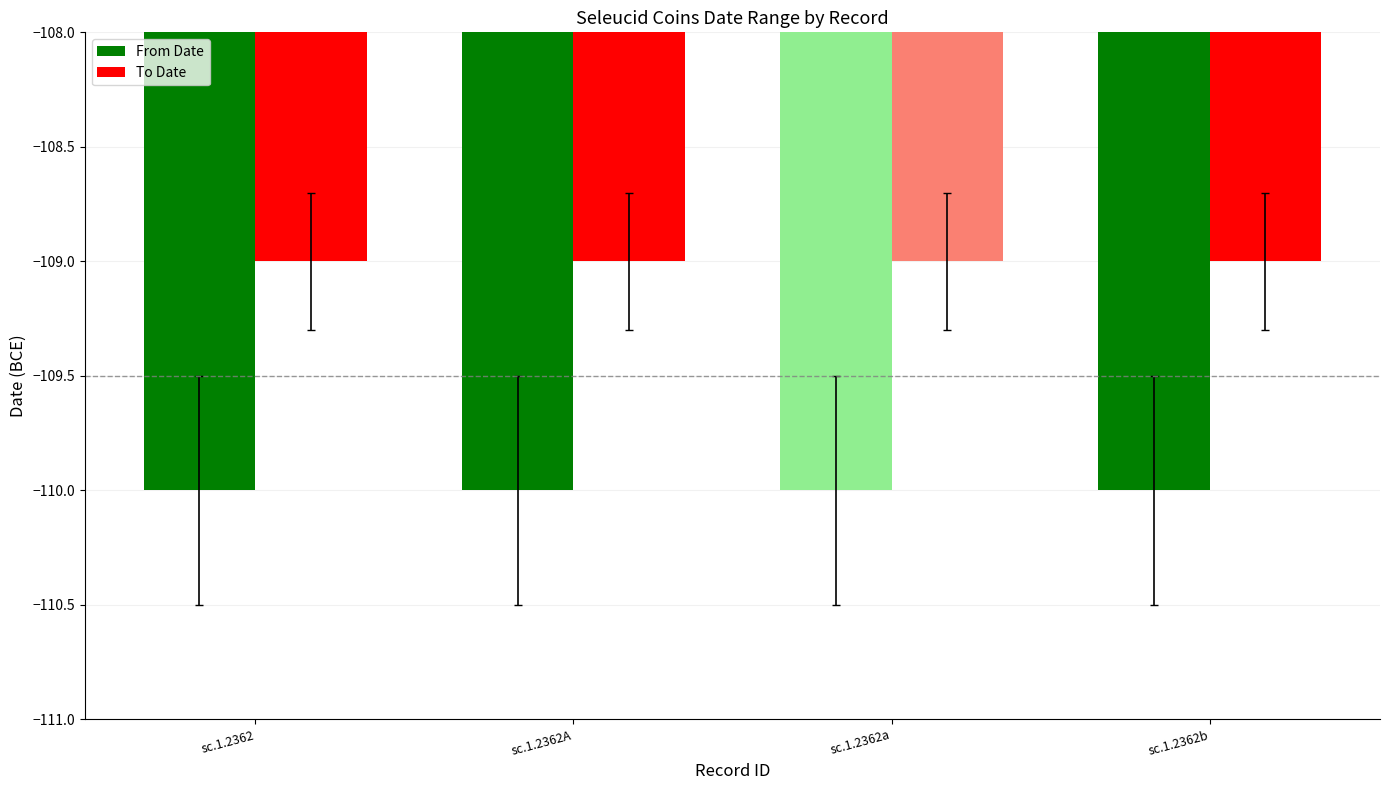

What is the average value of the From Date series?

-110